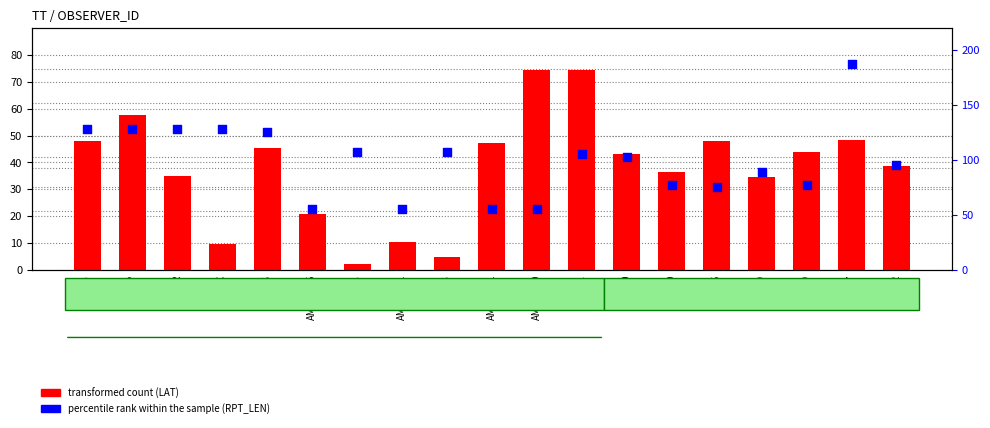

Which series has the largest total across all categories?

percentile rank (RPT_LEN)